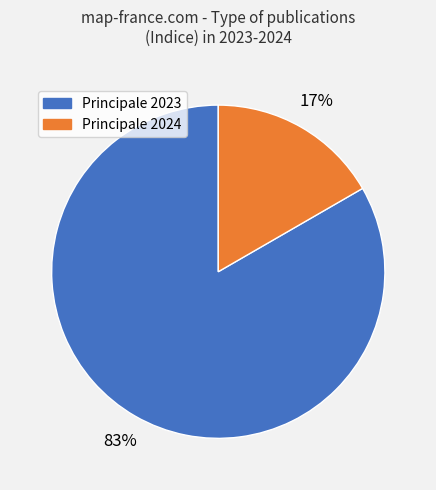

To the nearest percent, what is the average slice percentage?

50%